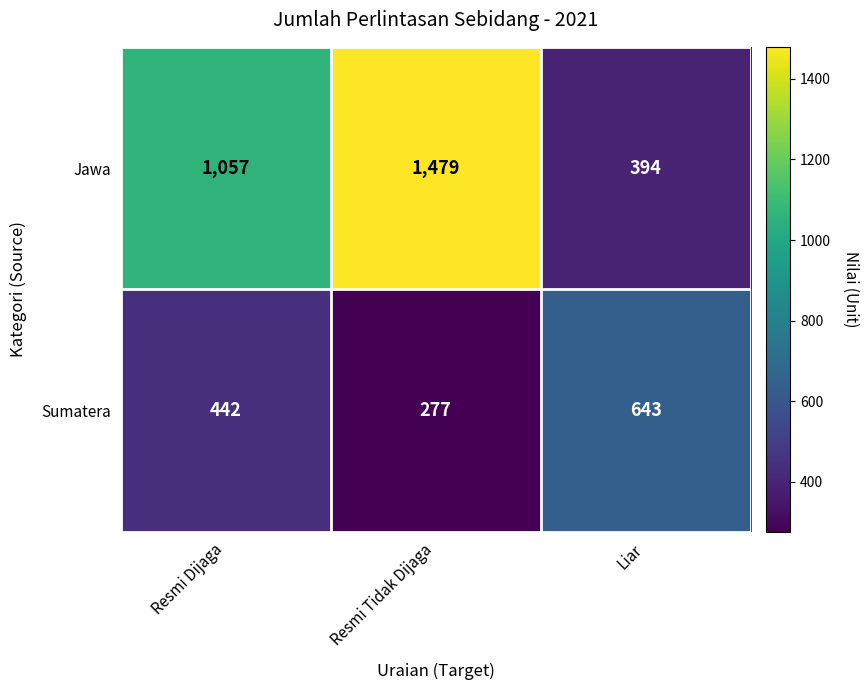

Which series has the largest total across all categories?

Jawa